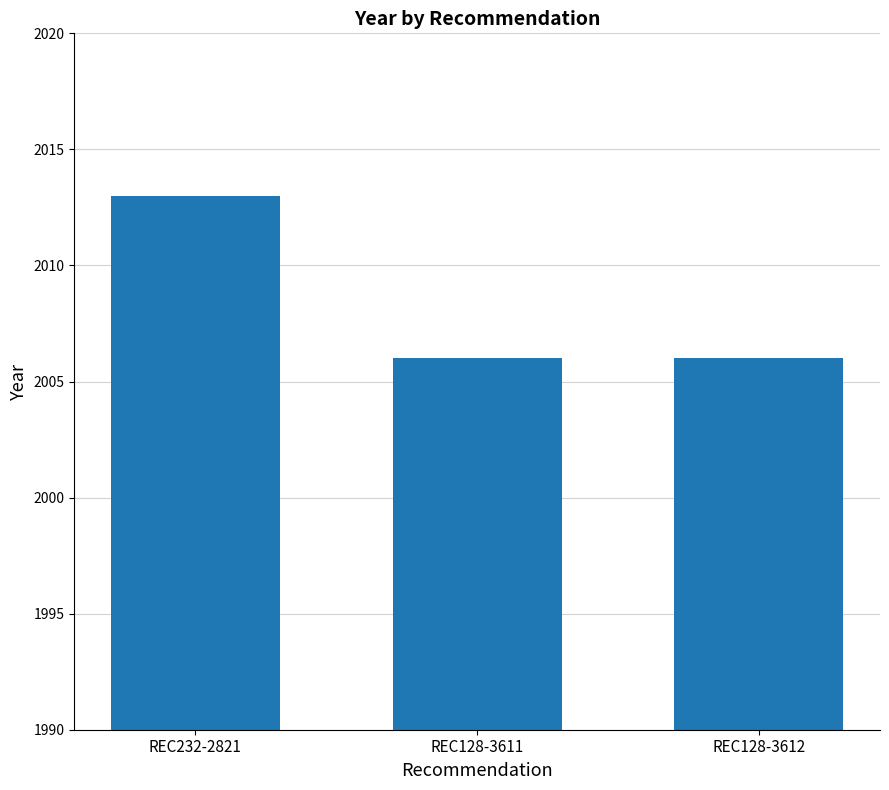

The chart shows a value of 2006 at REC128-3611. True or false?

True